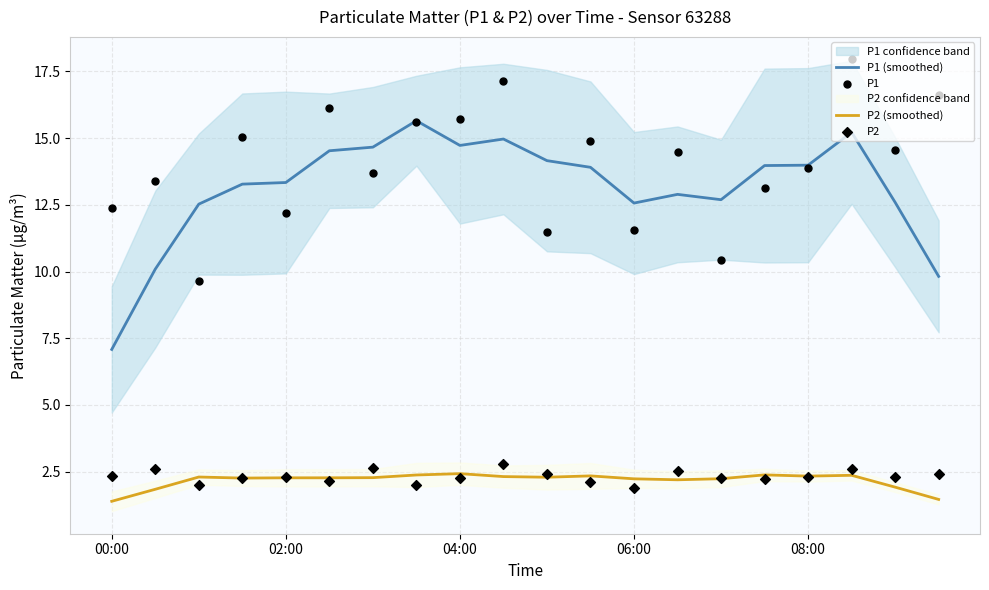

Which series contains the highest Y value?

P1